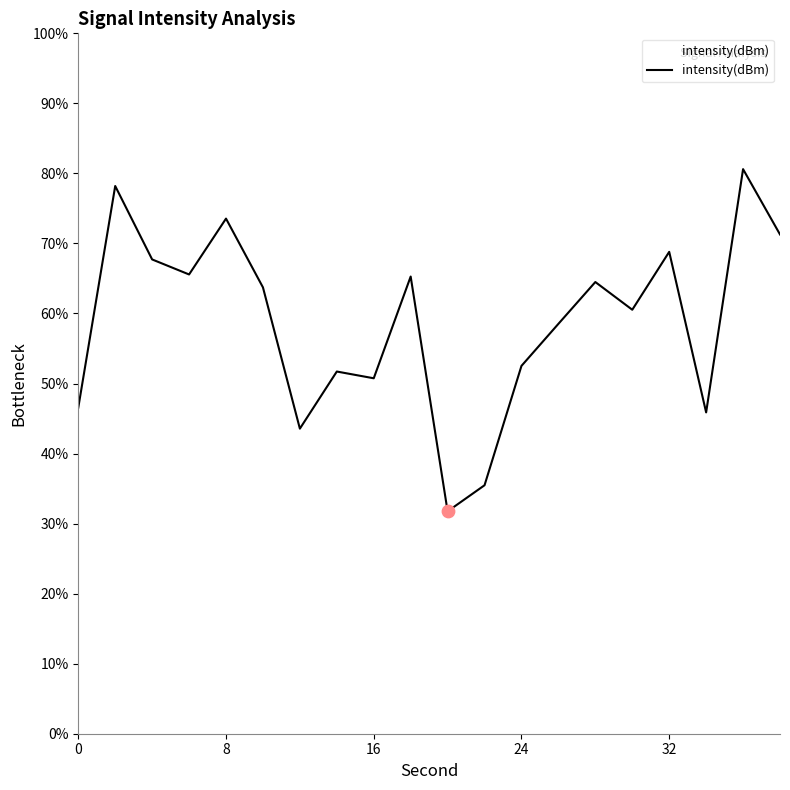

What is the minimum value shown in the chart?

31.8